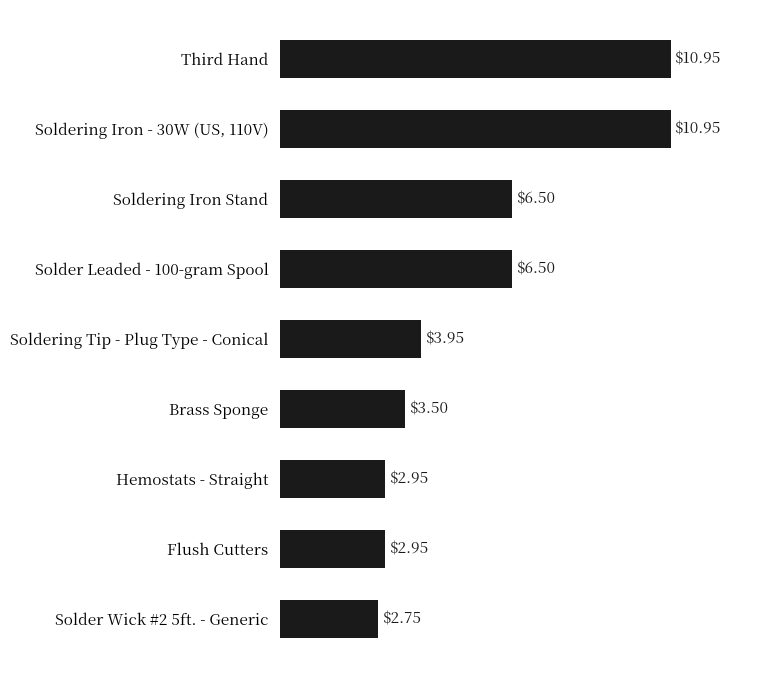

What is the change in value from Soldering Tip - Plug Type - Conical to Solder Wick #2 5ft. - Generic?

-1.2